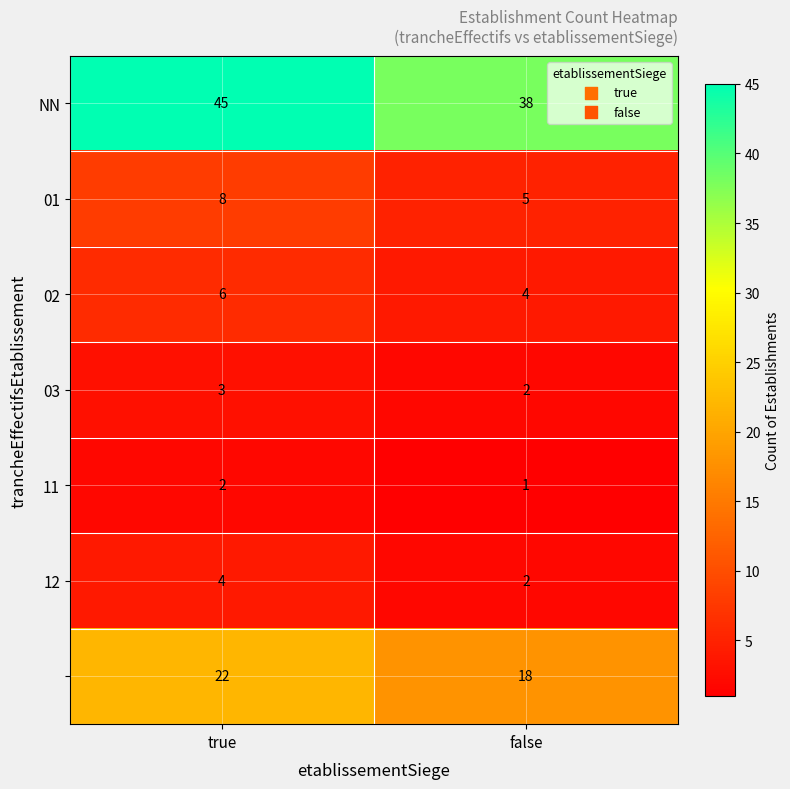

What is the difference between the highest and lowest values at false?

37